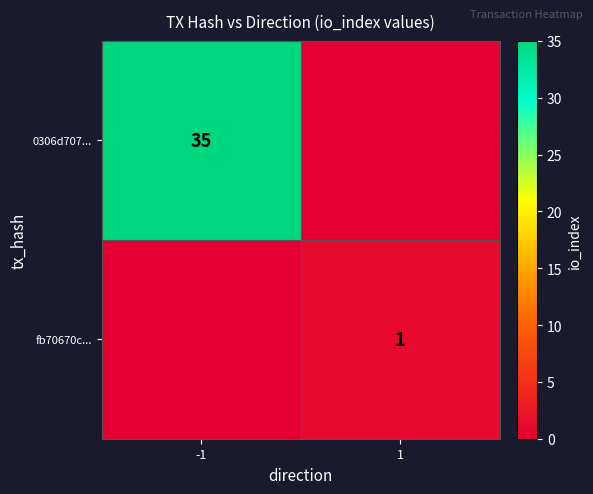

The fb70670c... series shows 0 at 1. True or false?

False